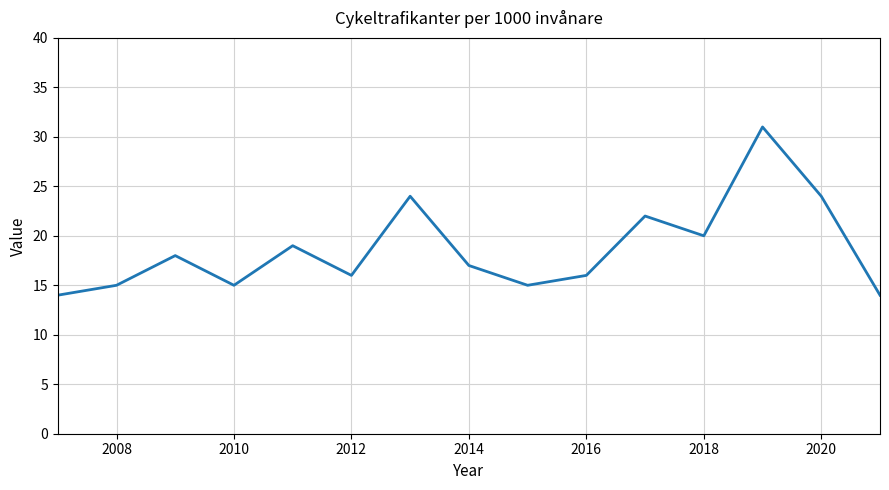

What is the smallest value displayed?

14